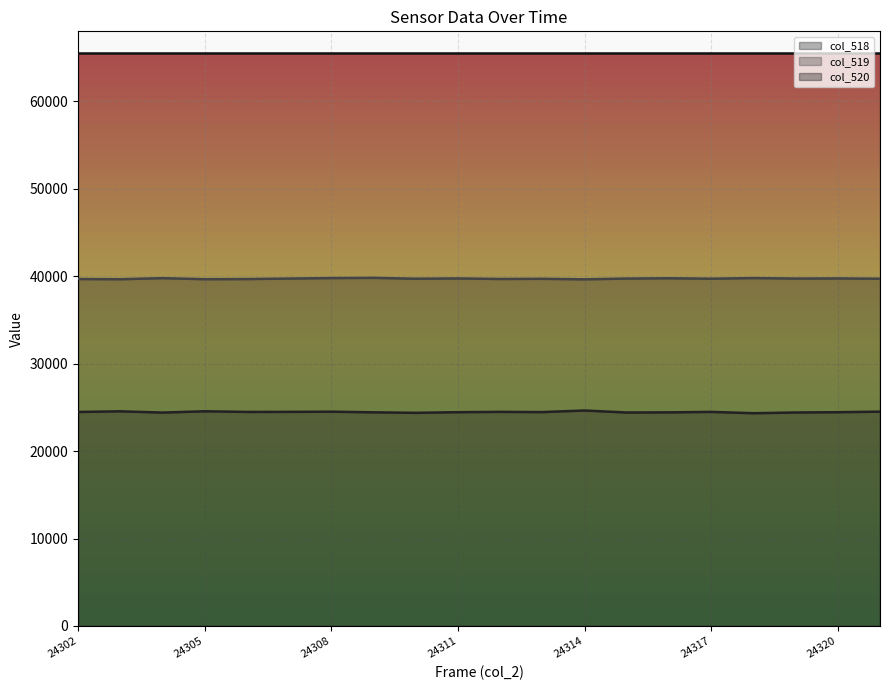

Between 24308 and 11, which is larger?

11